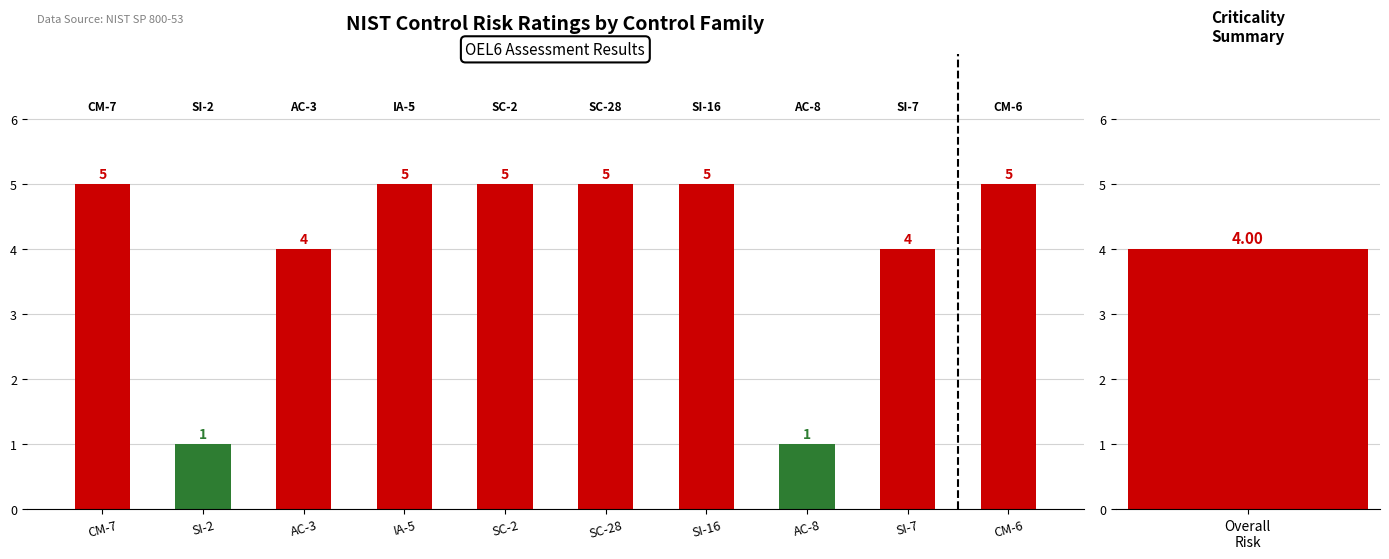

What is the value of the 3rd bar from the left?

4